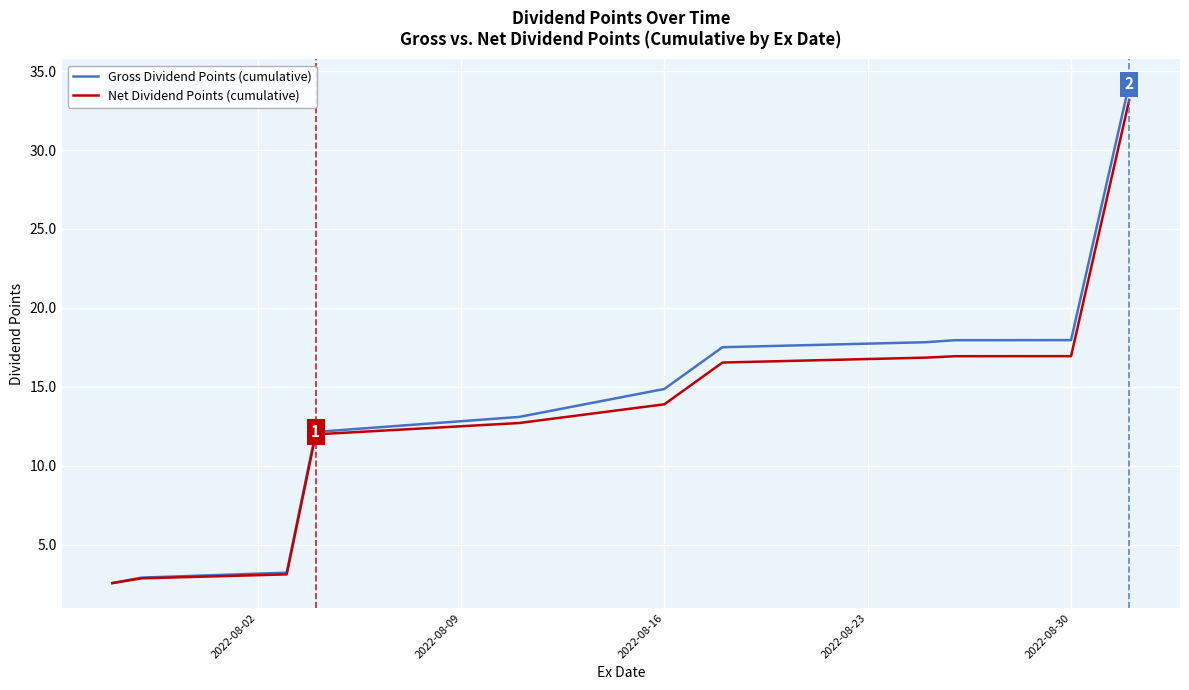

What is the greatest value displayed?

34.2